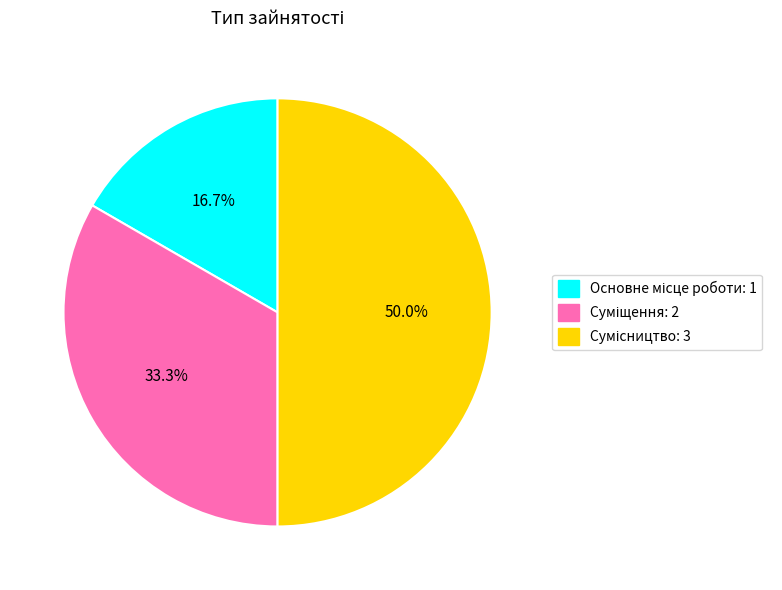

How many slices are in this pie chart?

3